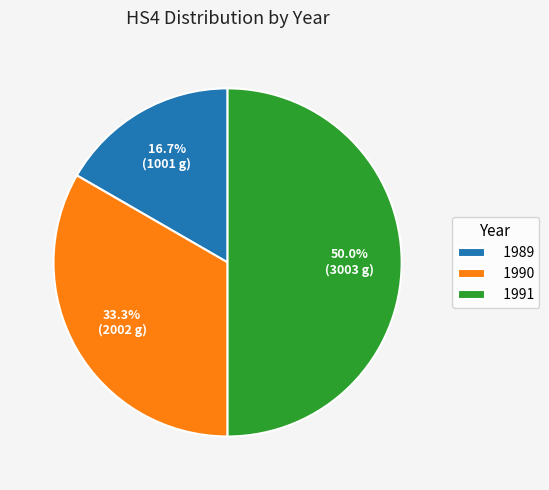

How many segments does this pie chart have?

3